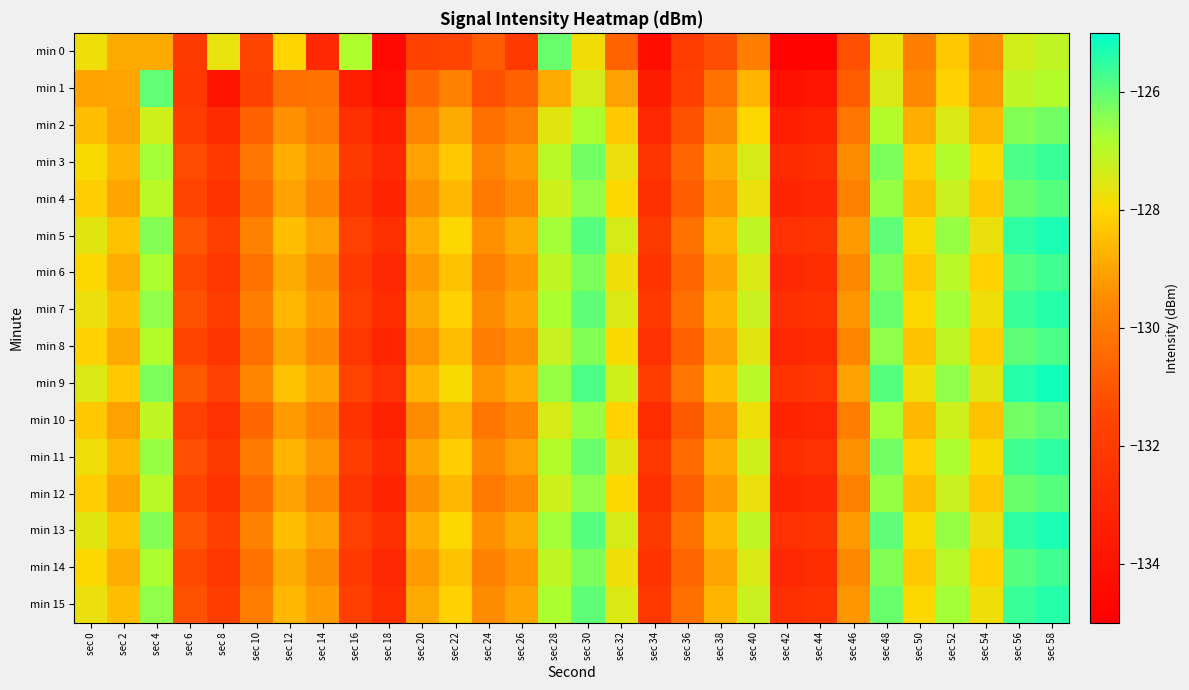

What is the difference between the highest and lowest values at sec 4?

2.9